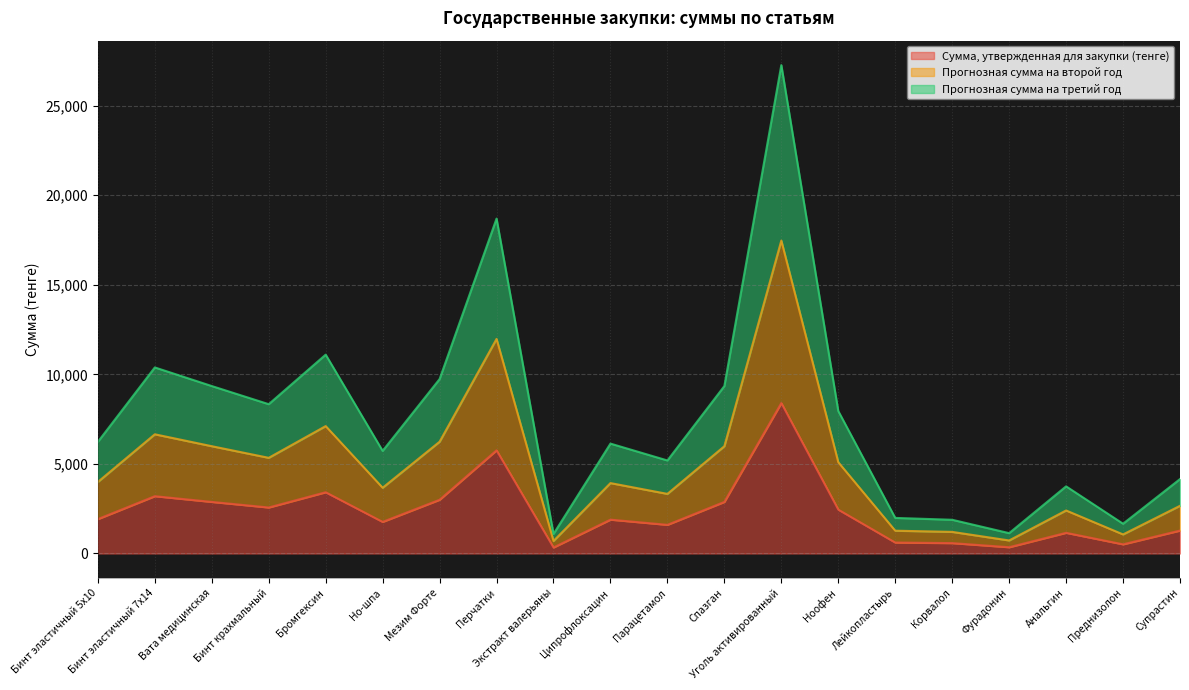

Does the chart display data point markers on the line(s)?

No